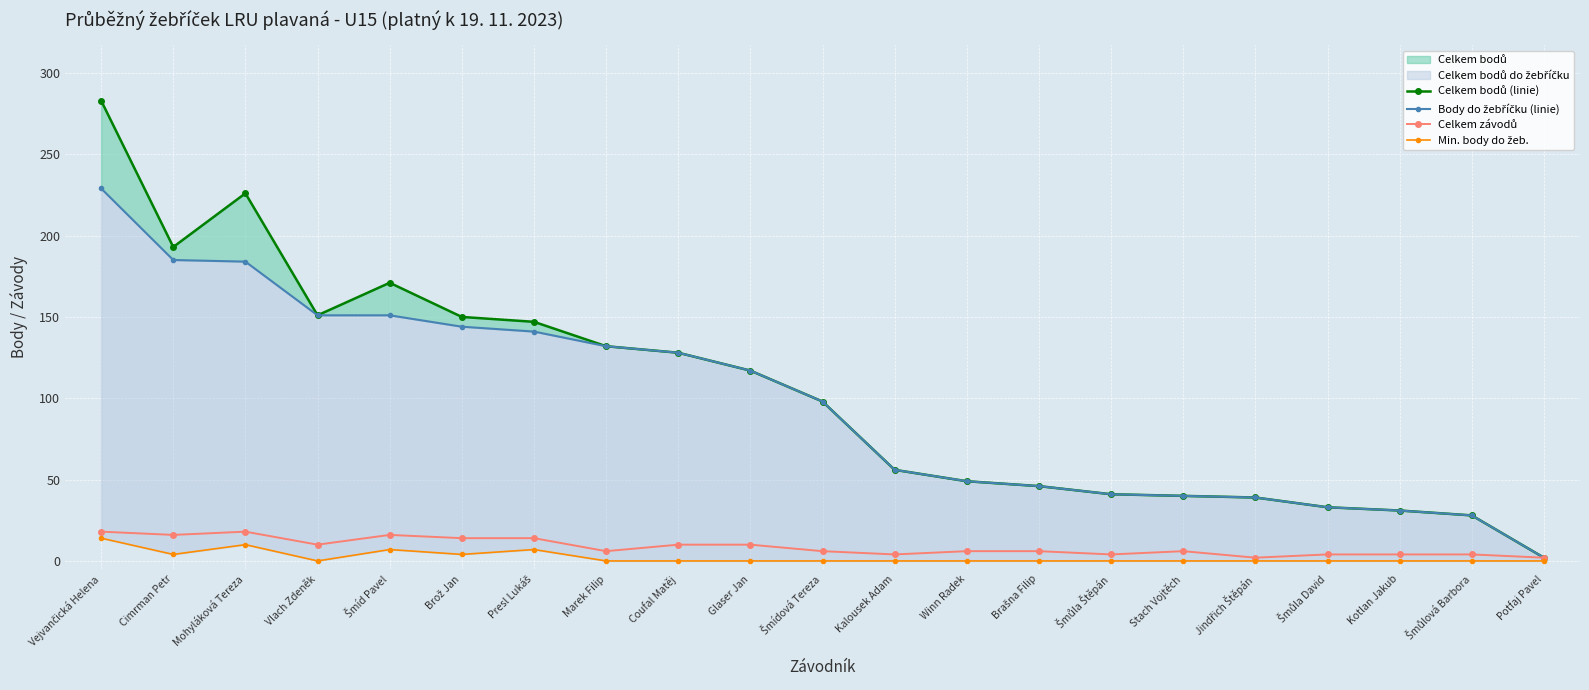

At which category does Celkem bodů (linie) reach its first local valley?

Cimrman Petr